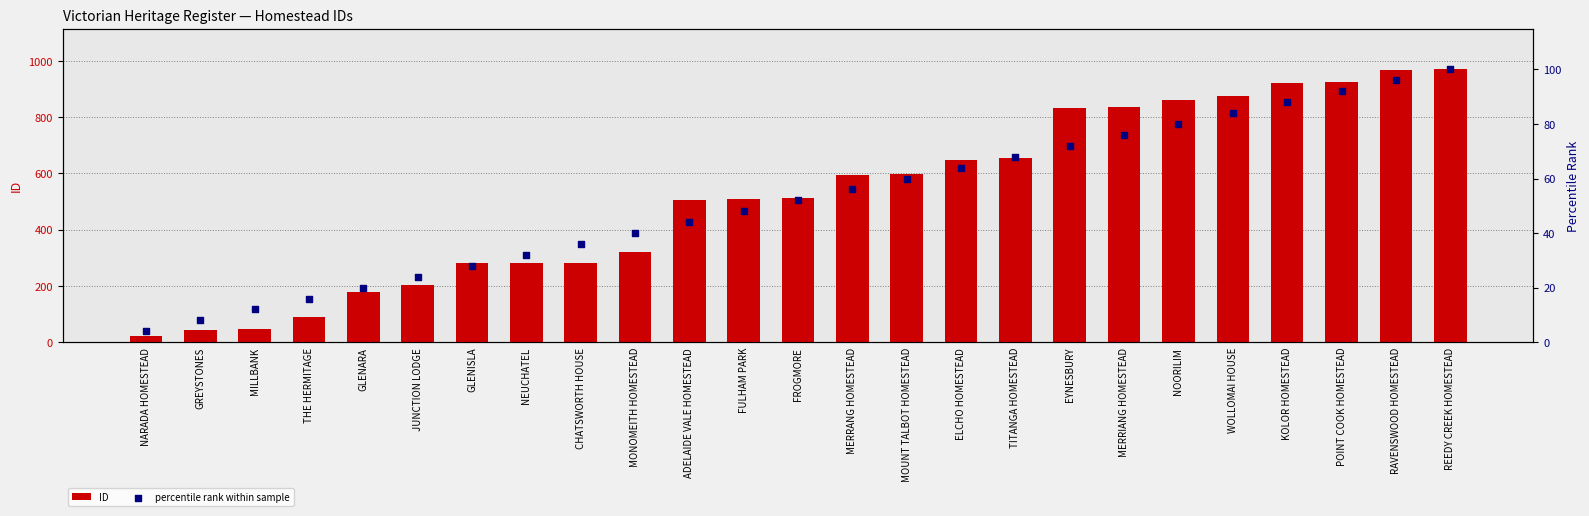

What is the total value across all series at MONOMEITH HOMESTEAD?

361